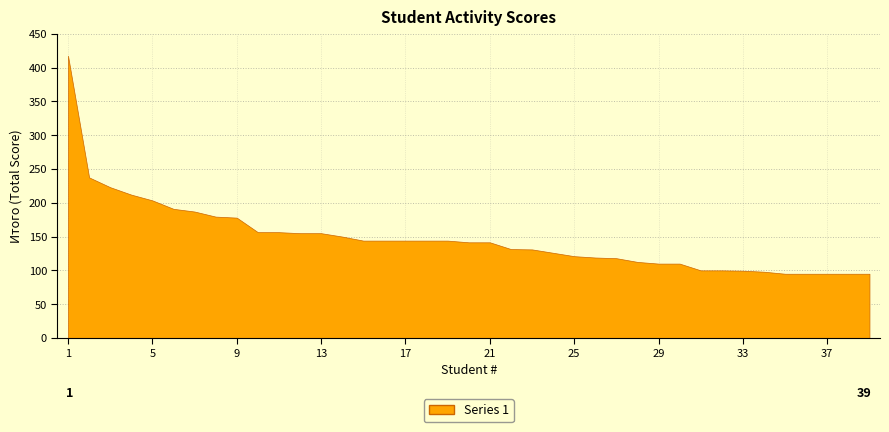

At which label is the value closest to 256?

2